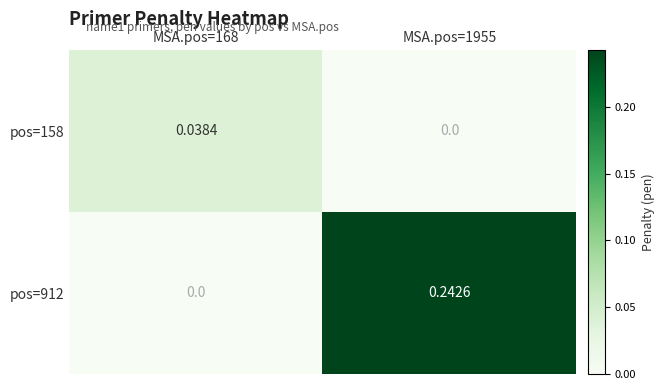

Reading left to right, extract all data points from this chart.

pos=158: MSA.pos=168=0.0	MSA.pos=1955=0.0
pos=912: MSA.pos=168=0.0	MSA.pos=1955=0.2